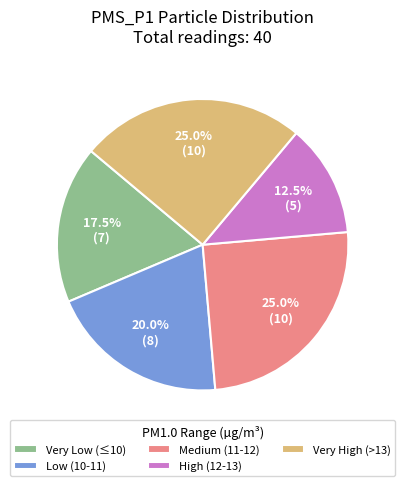

What percentage do Very Low (≤10) and Low (10-11) together represent?

37.5%